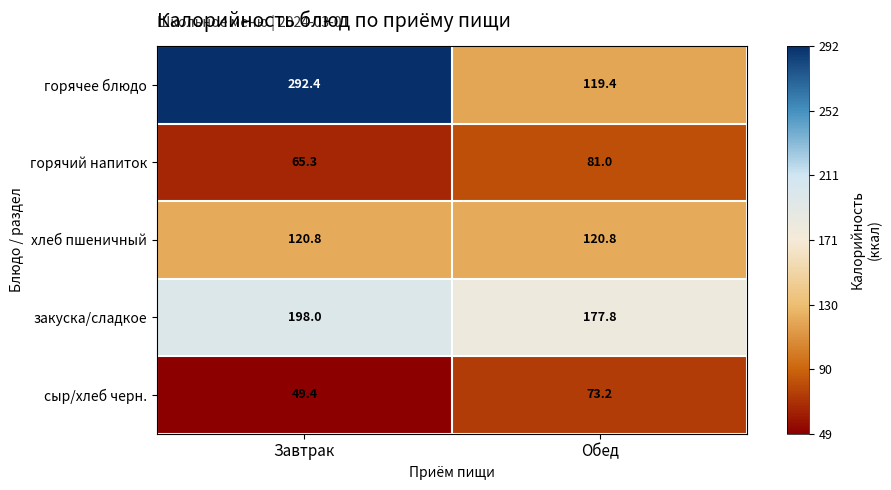

The хлеб пшеничный series shows 120.8 at Обед. True or false?

True